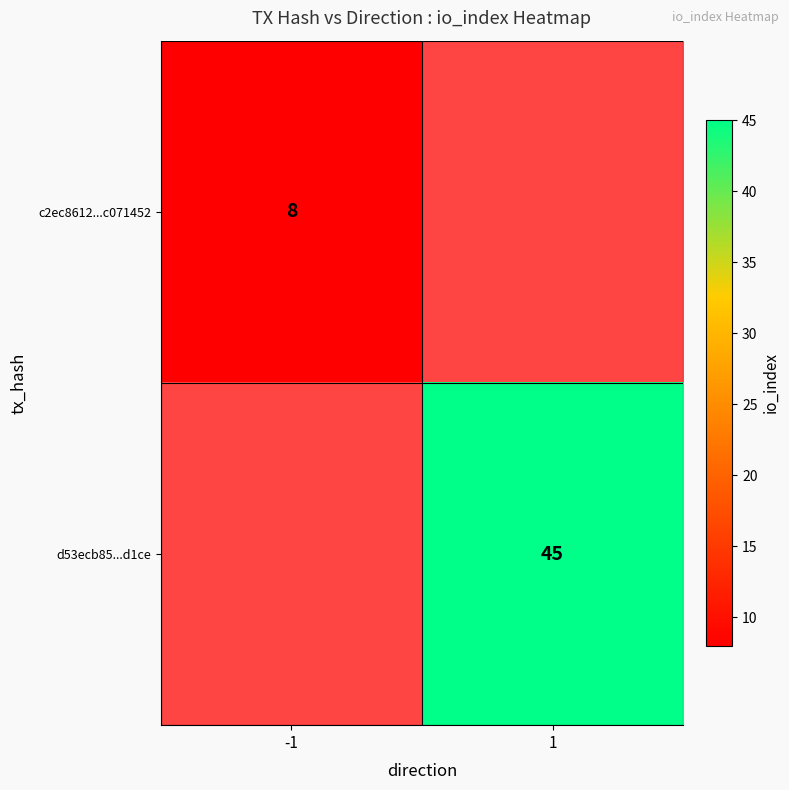

True or false: d53ecb85...d1ce has a value of 75 at 1.

False